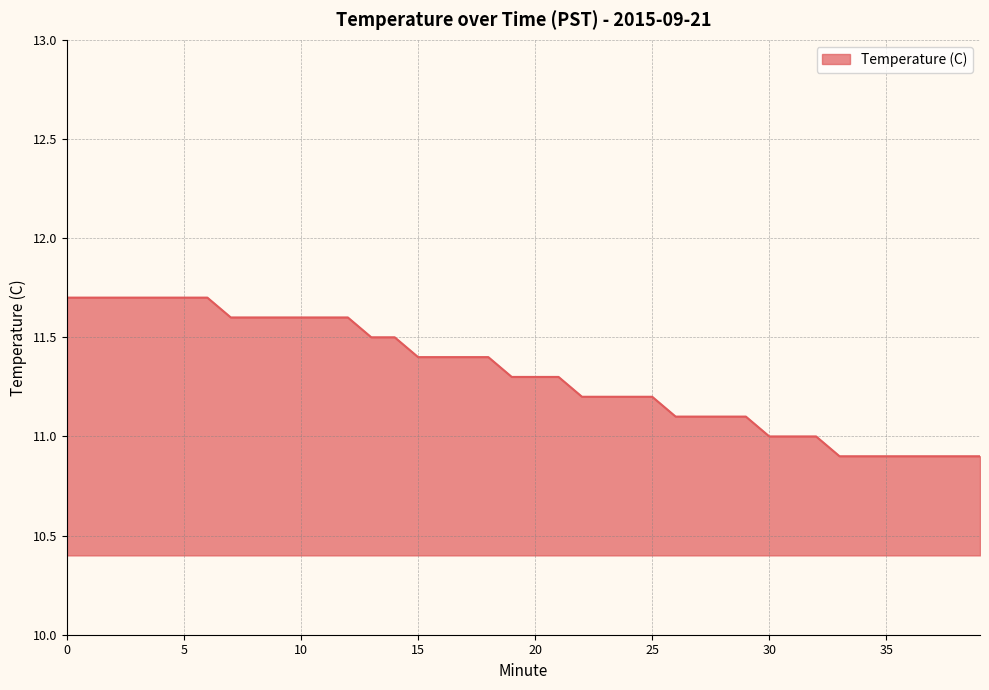

What is the maximum value shown in the chart?

11.7